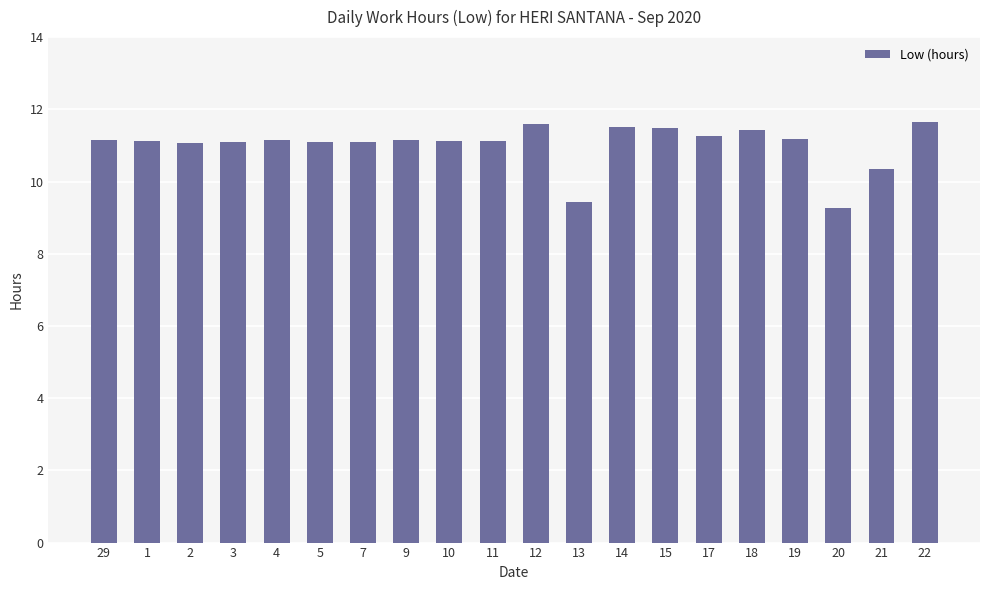

What is the value of the 14th bar from the left?

11.5